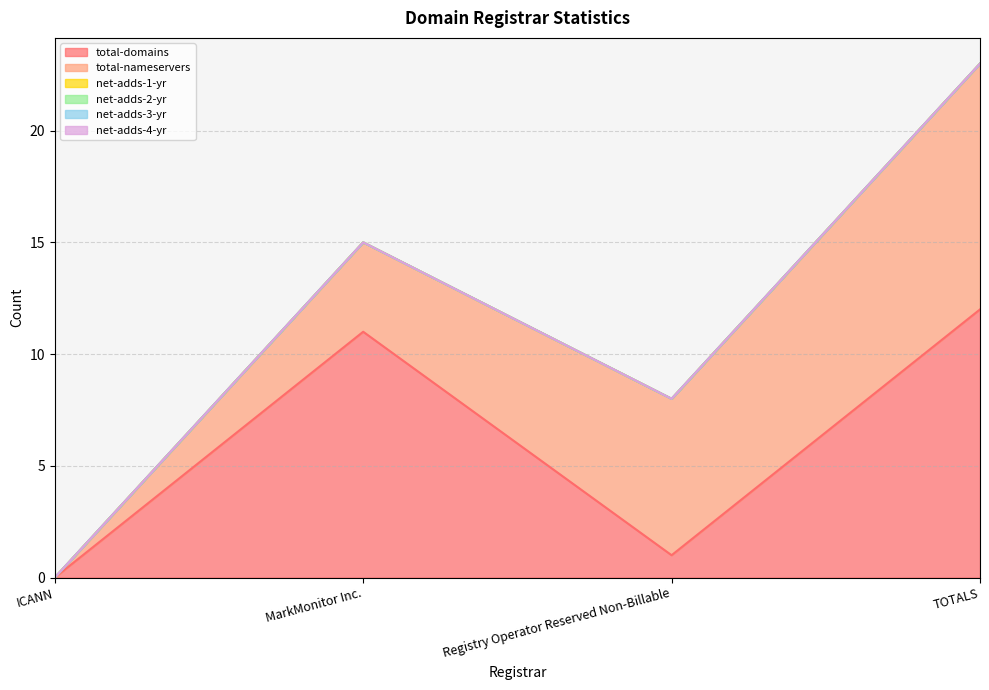

At which category is the sum across all series the highest?

TOTALS